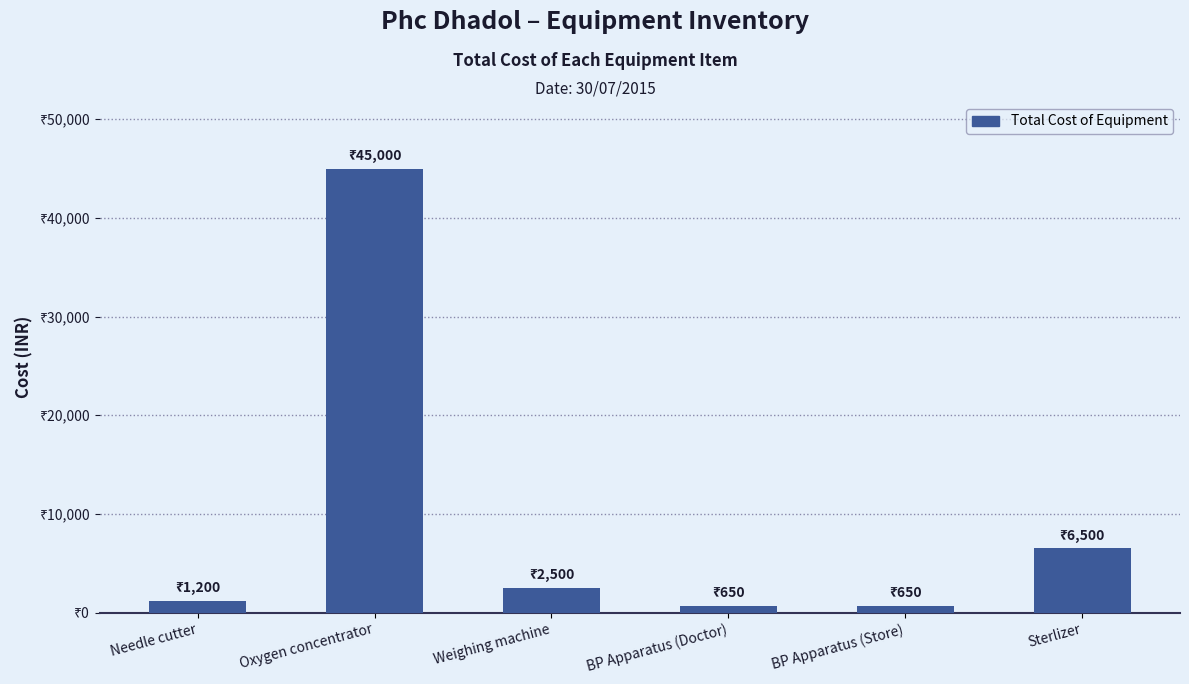

Are the bars horizontal?

No